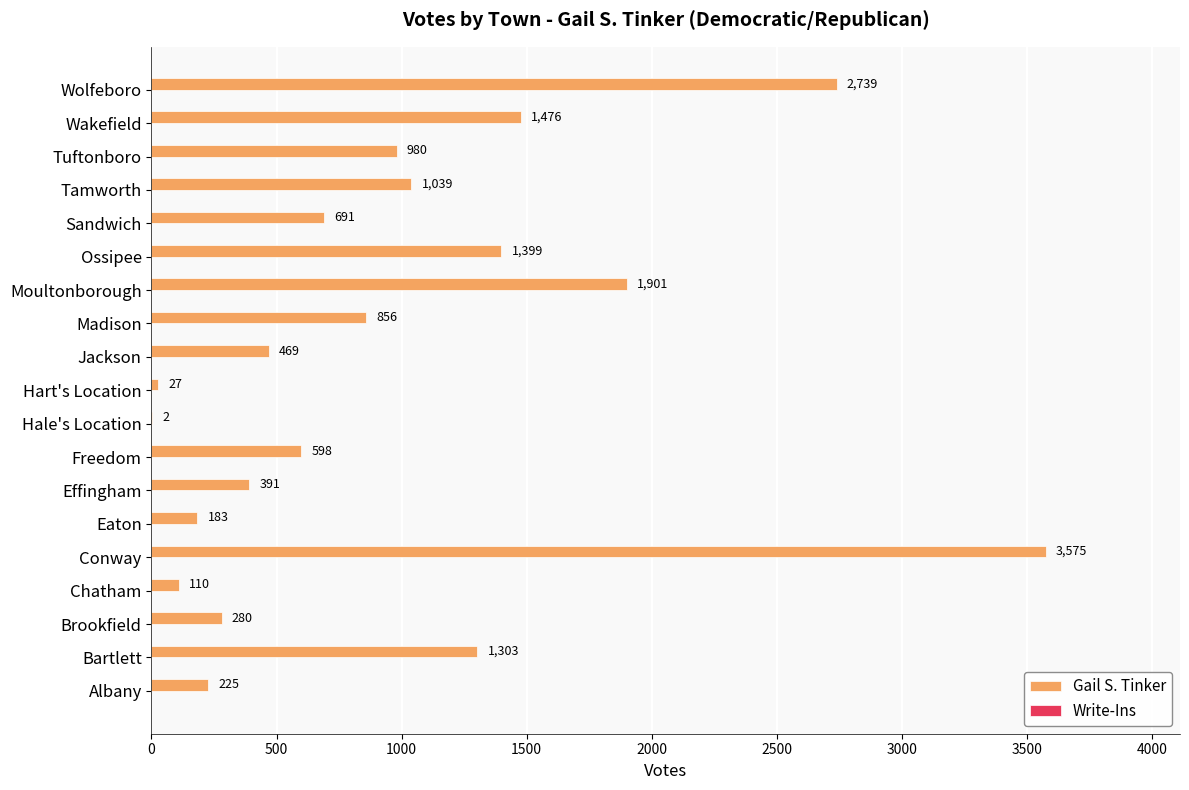

The chart shows a value of 27 at Hart's Location. True or false?

True